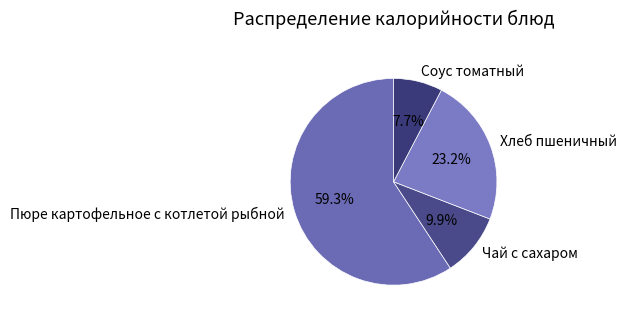

Is there any slice that represents more than half of the pie?

Yes